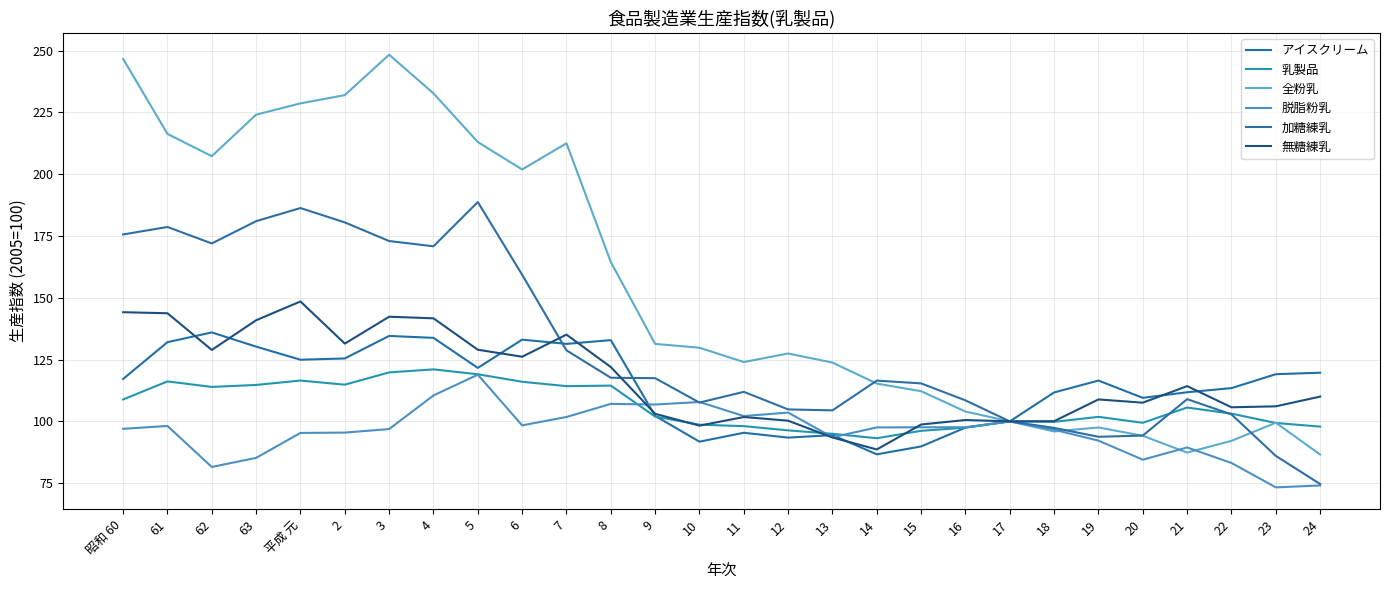

Count the number of data series in this chart.

6